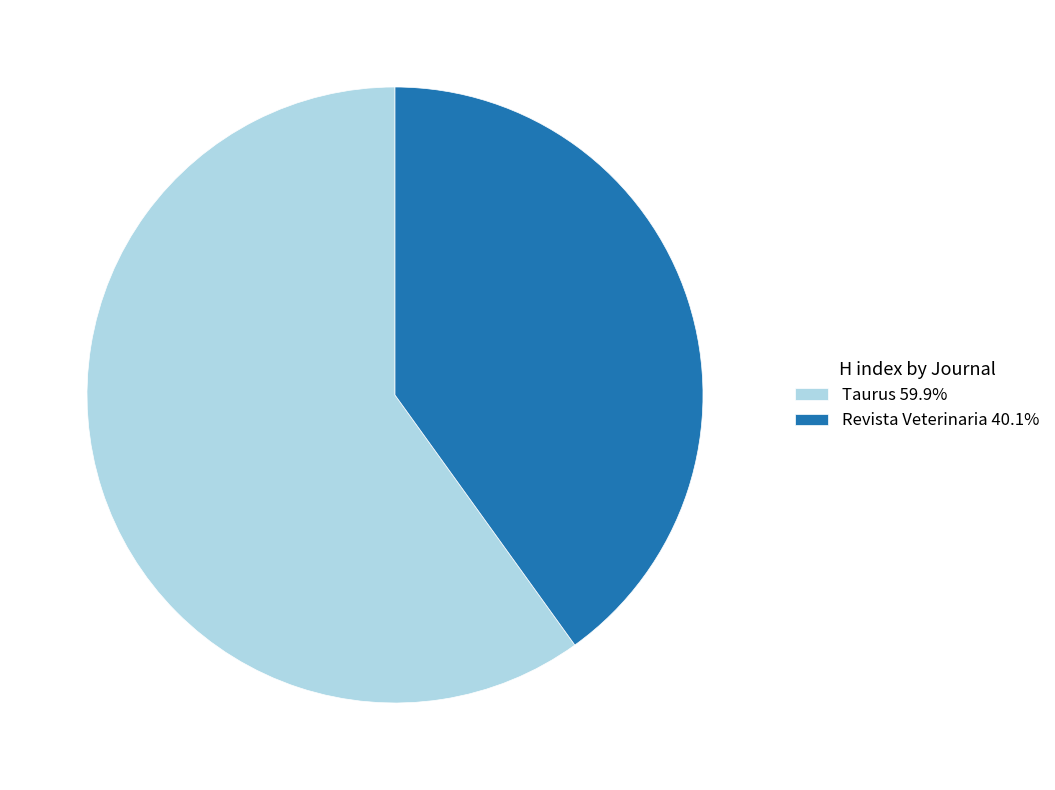

What is the ratio of the value at Revista Veterinaria to the value at Taurus?

0.7